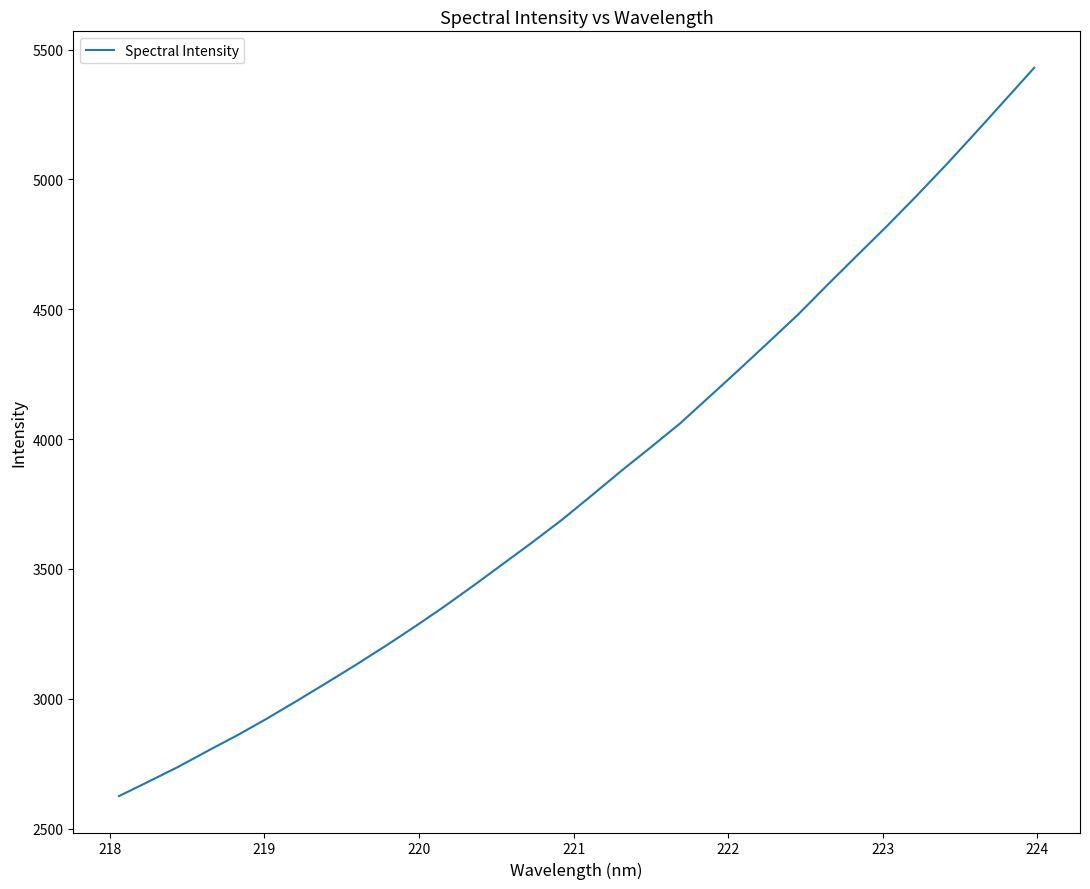

What is the difference between the maximum and minimum values?

2804.6